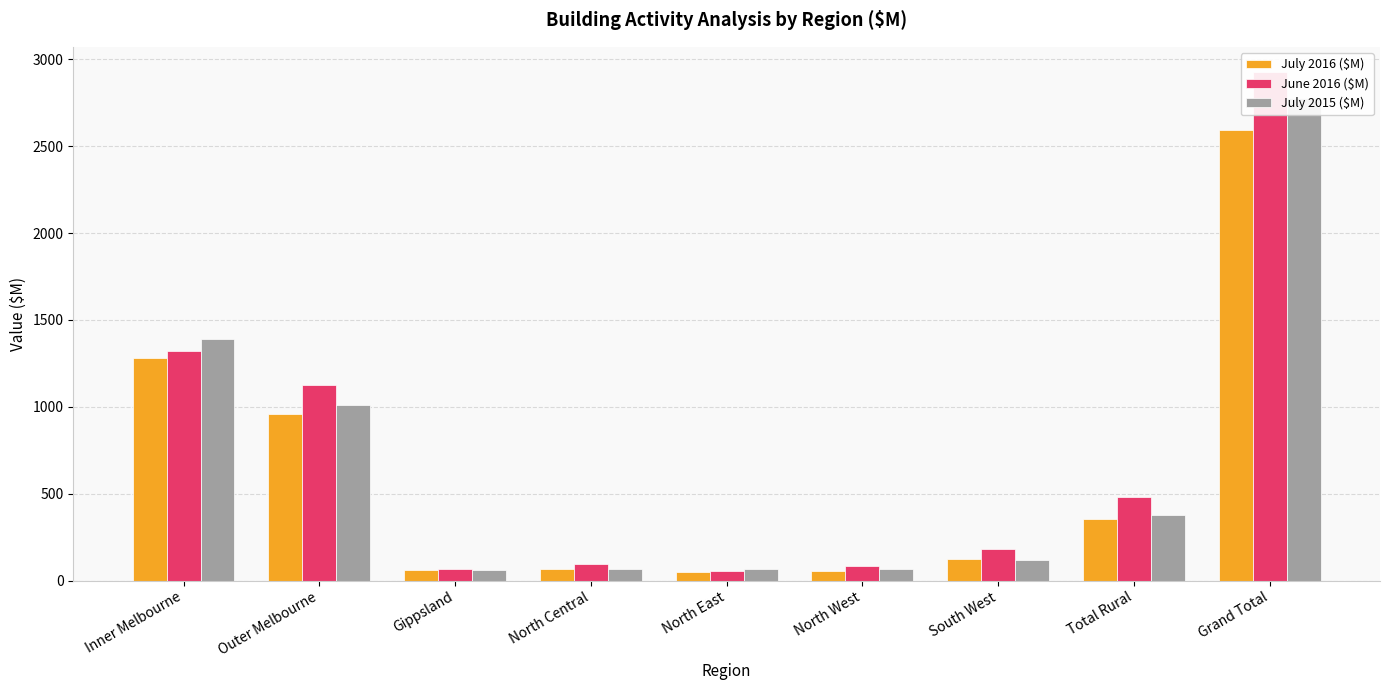

Which series has the widest spread of values?

June 2016 ($M)